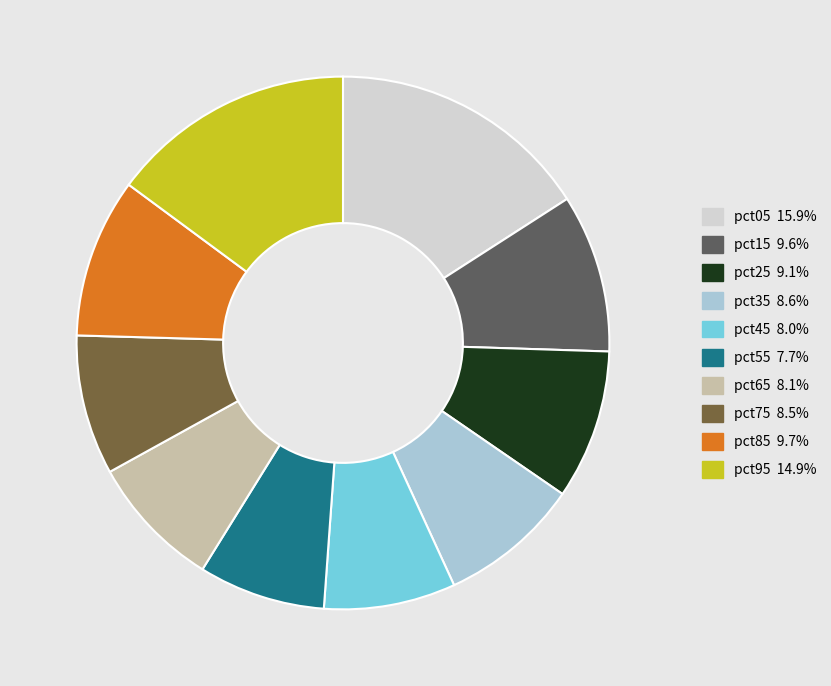

Combined, do pct65 and pct15 account for over 50%?

No